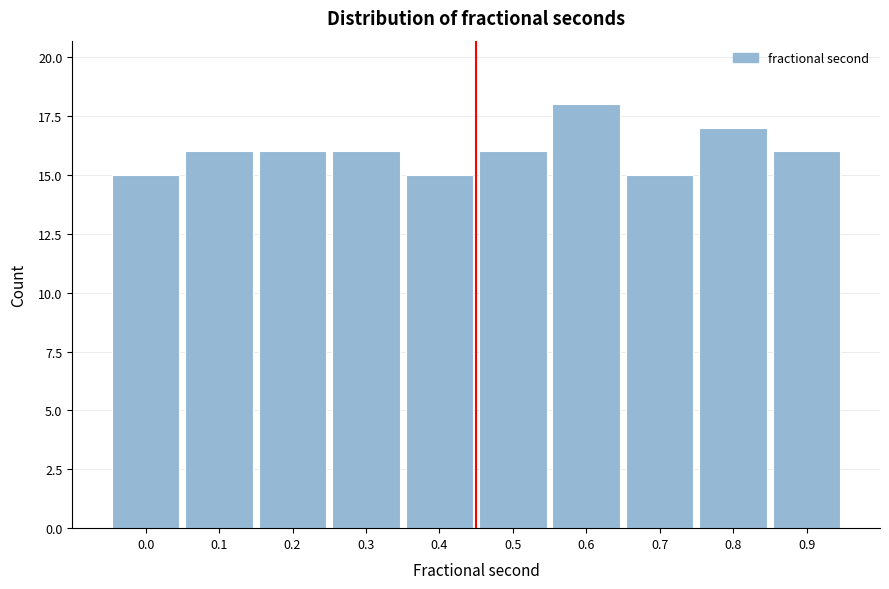

Reading left to right, extract all data points from this chart.

15	16	16	16	15	16	18	15	17	16